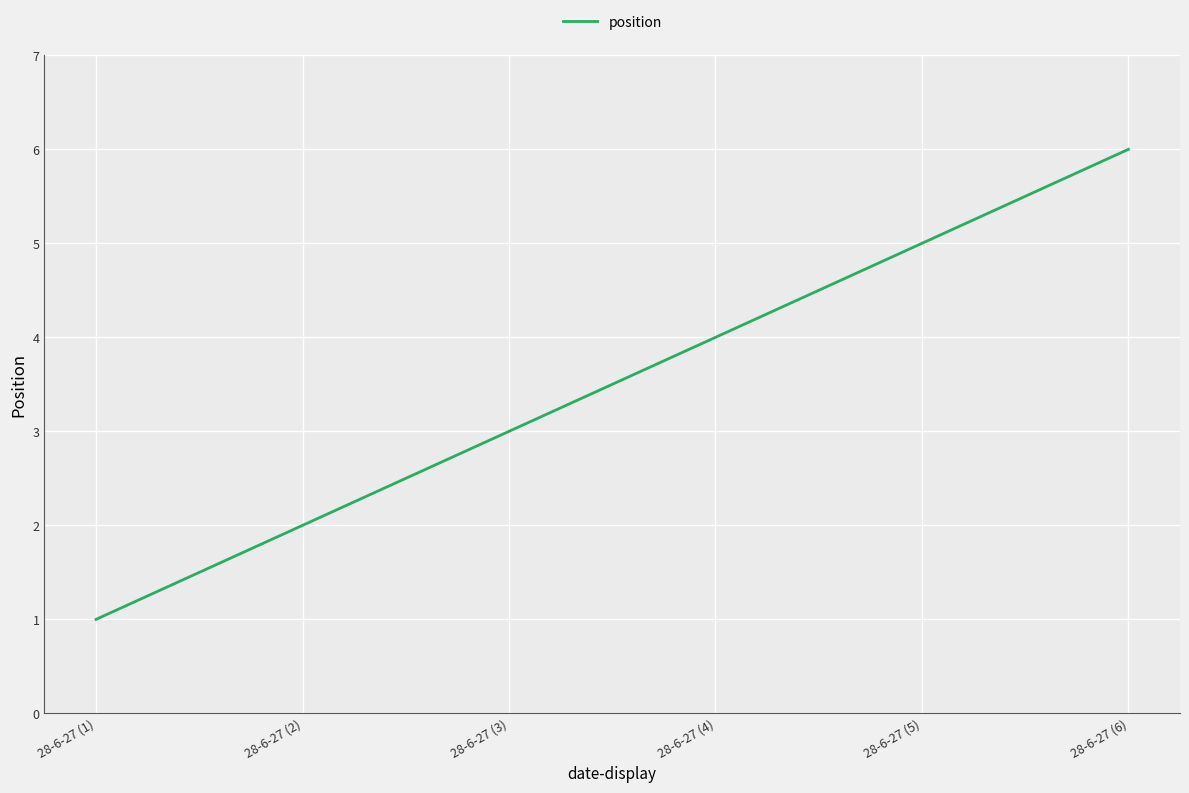

How many series are shown in this chart?

1